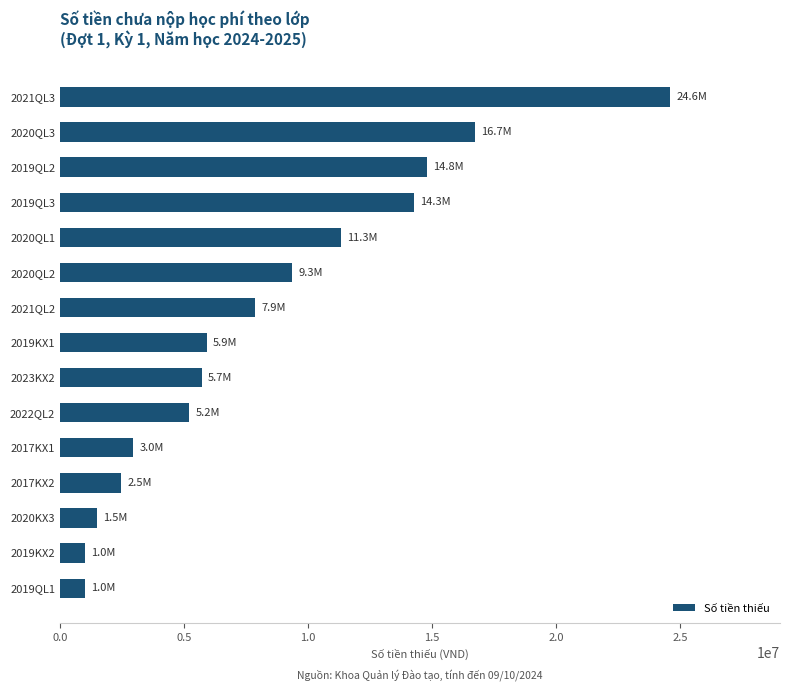

What is the minimum value shown in the chart?

984000